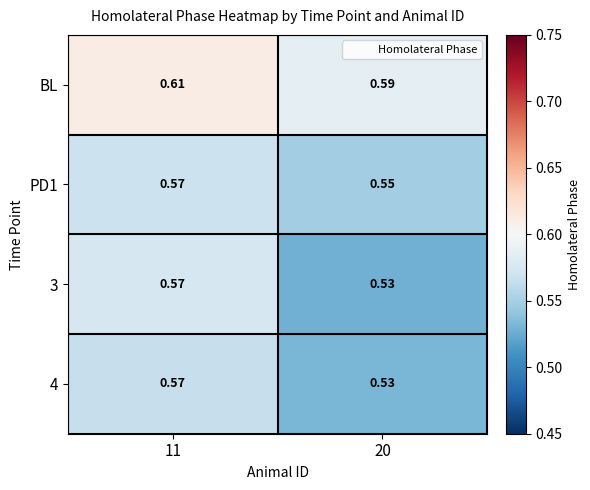

Is the value of 3 at 20 greater than the value of 4 at 11?

No